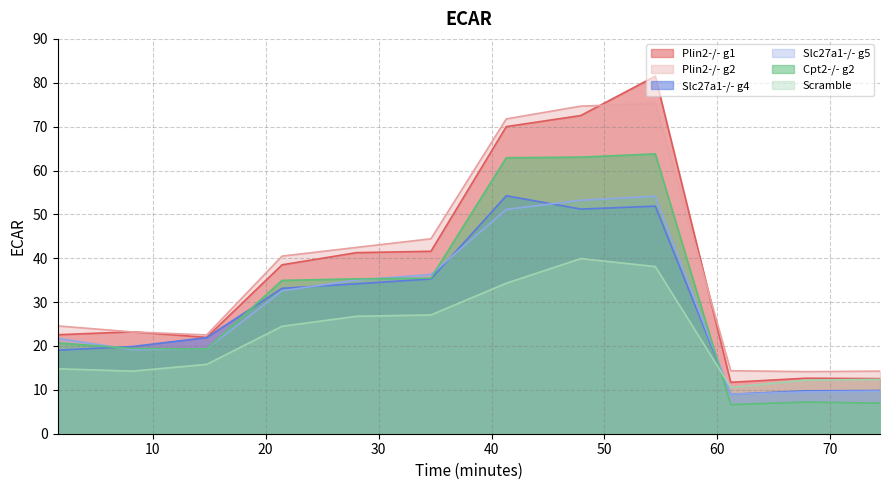

True or false: Slc27a1-/- g4 and Plin2-/- g1 intersect in this chart.

False